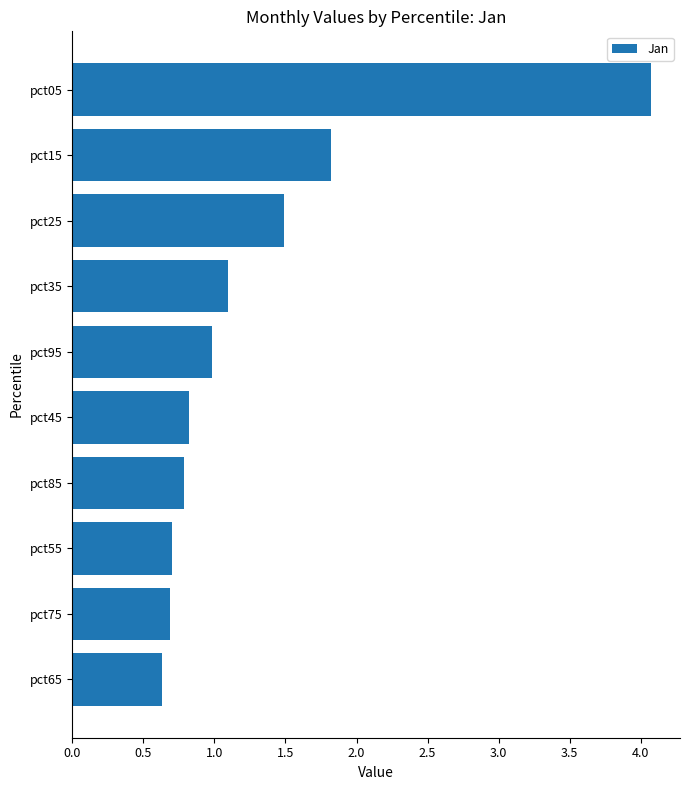

Reading bottom to top, list all the values displayed in this chart.

pct65=0.6	pct75=0.7	pct55=0.7	pct85=0.8	pct45=0.8	pct95=1.0	pct35=1.1	pct25=1.5	pct15=1.8	pct05=4.1